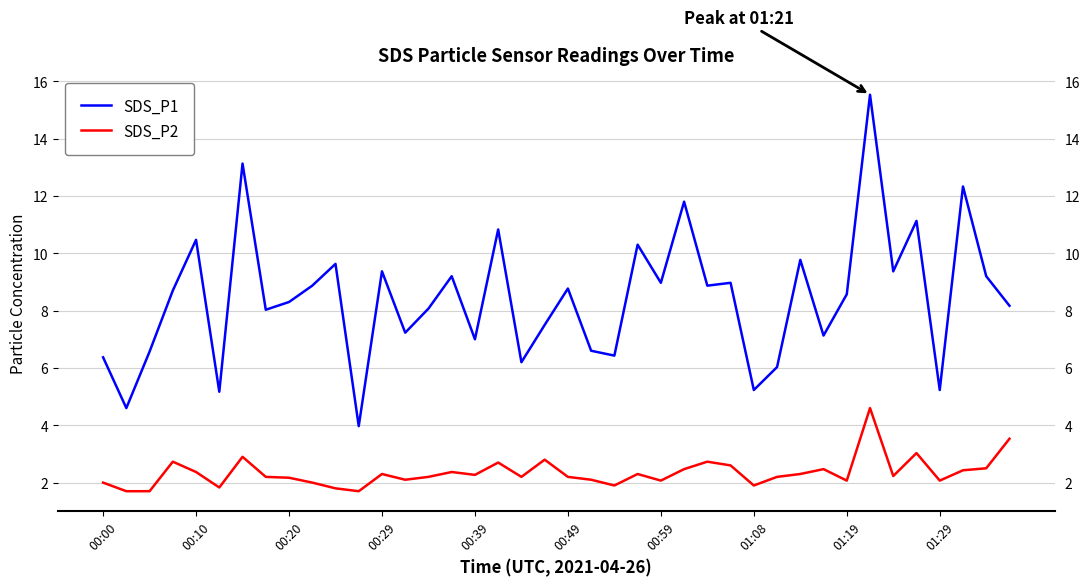

What is the spread (max minus min) of values at 33?

10.9